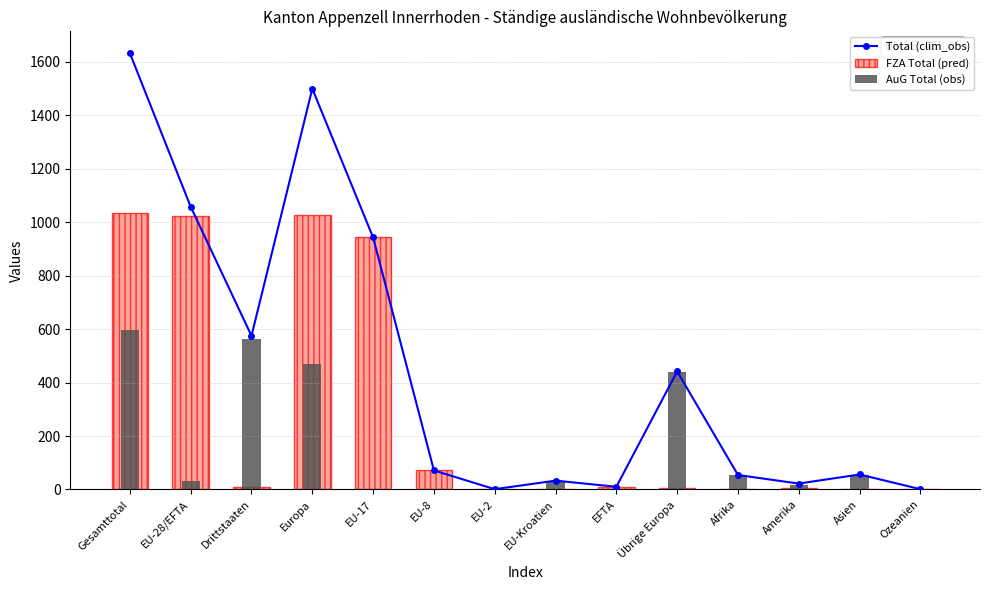

What is the spread (max minus min) of values at Europa?

1029